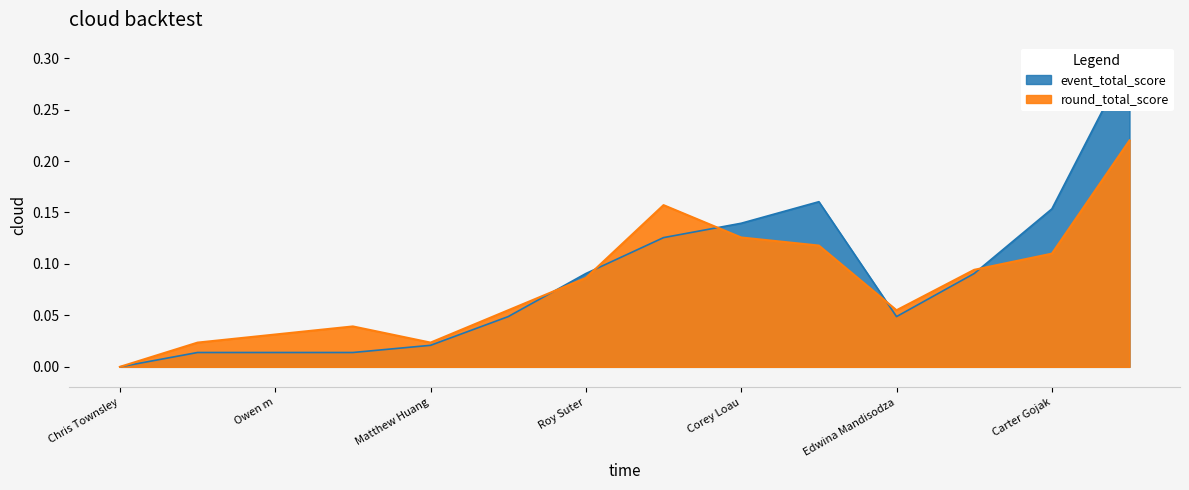

True or false: round_total_score has a value of 0.0 at Owen m.

False